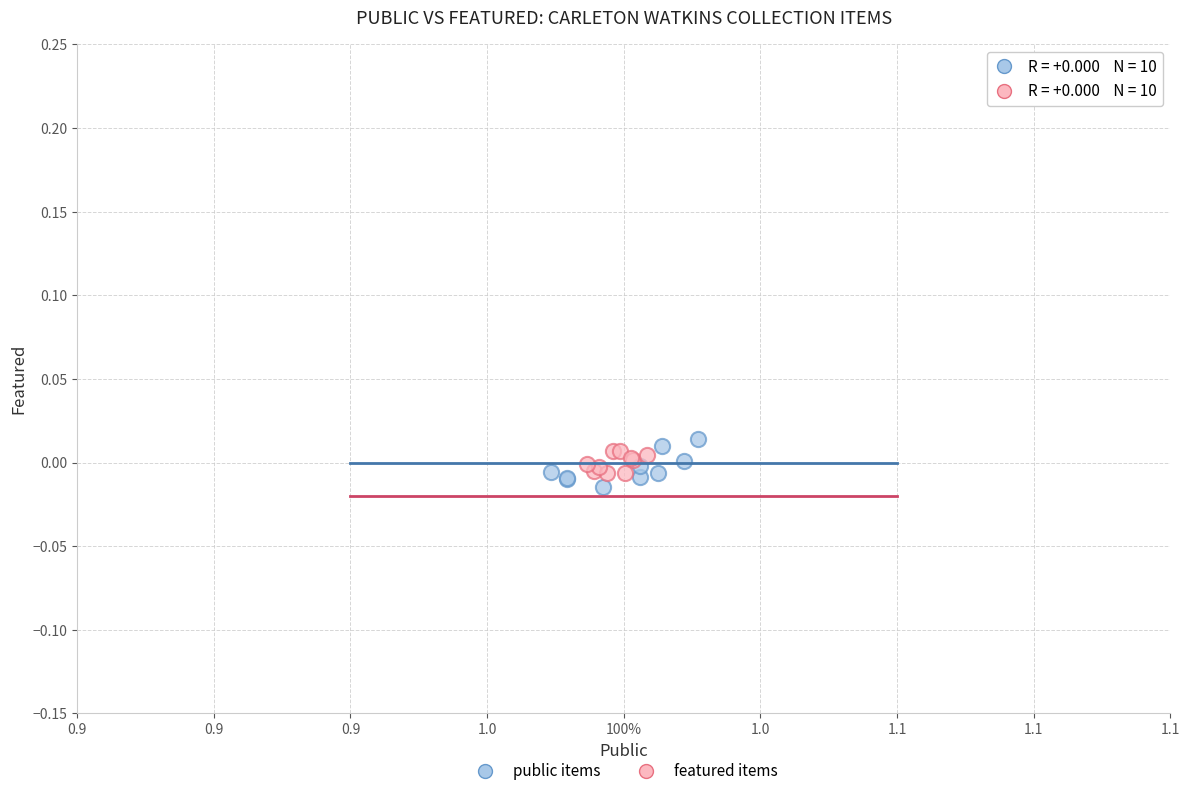

Which series reaches the minimum Y coordinate?

public items